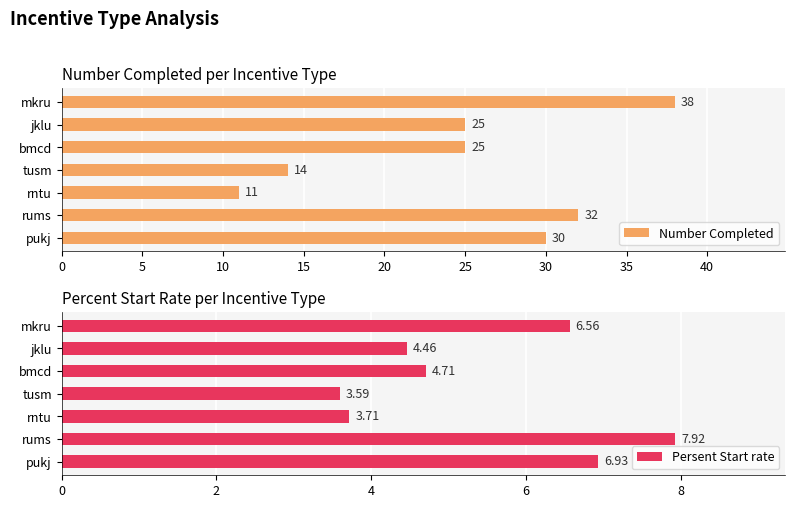

What are all the series names shown in the legend?

Number Completed, Persent Start rate